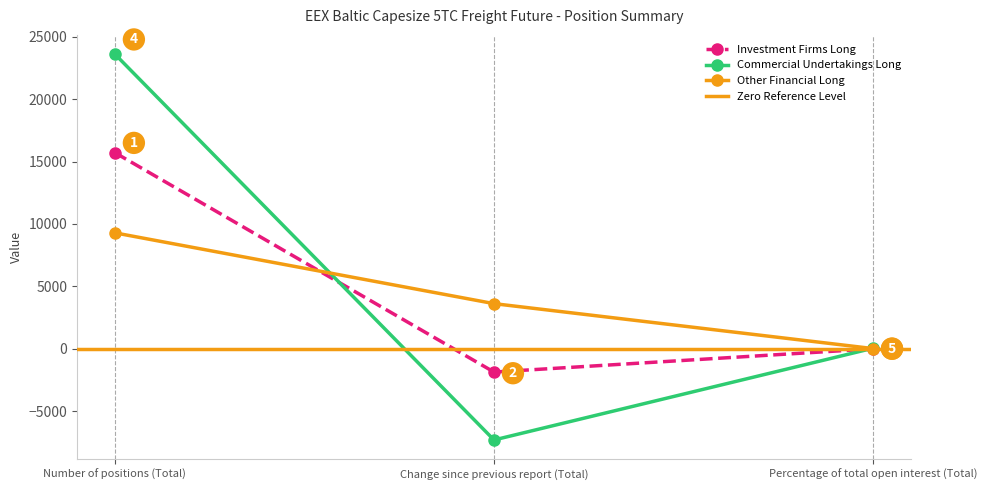

Which series changed the most between Number of positions (Total) and Change since previous report (Total)?

Commercial Undertakings Long